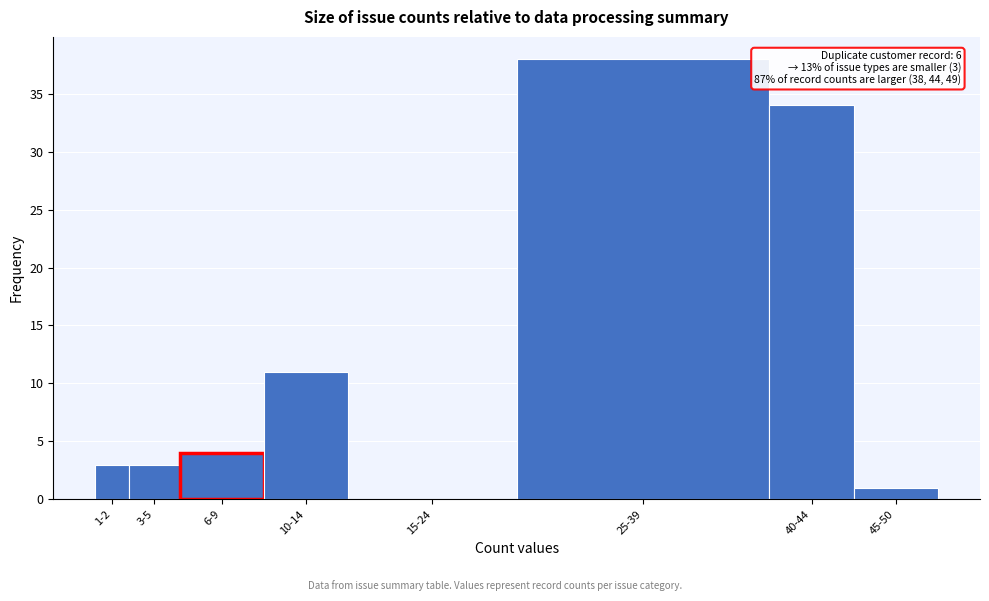

Reading left to right, transcribe all the data shown in this chart.

1-2=3	3-5=3	6-9=4	10-14=11	15-24=0	25-39=38	40-44=34	45-50=1